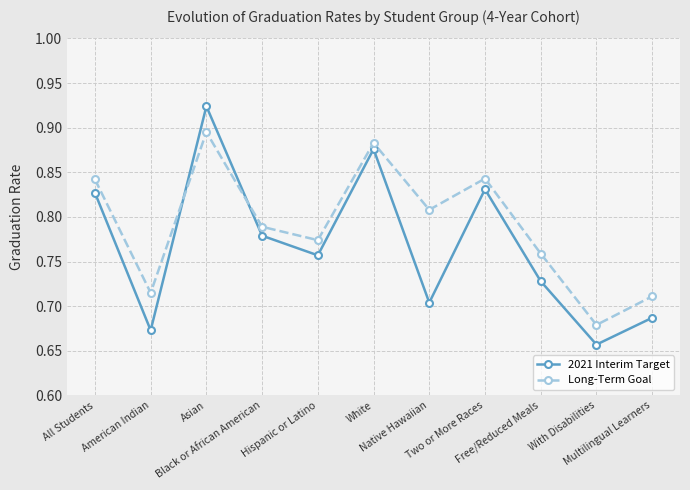

True or false: 2021 Interim Target and Long-Term Goal cross at least once.

True